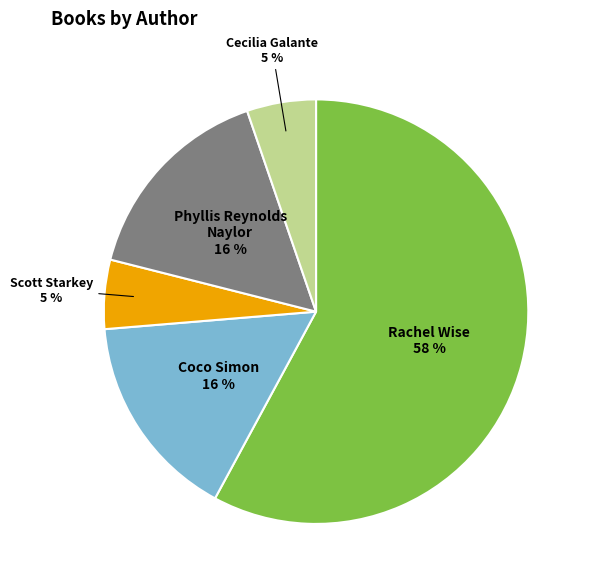

Is there any slice that represents more than half of the pie?

Yes